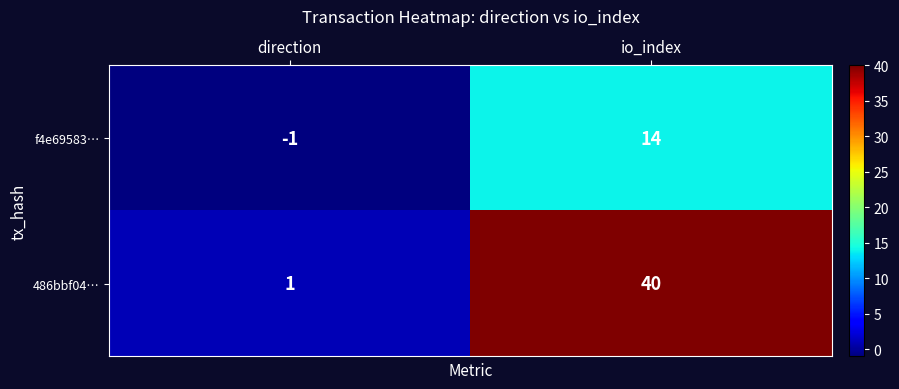

The value of f4e69583… at direction is -1. True or false?

True